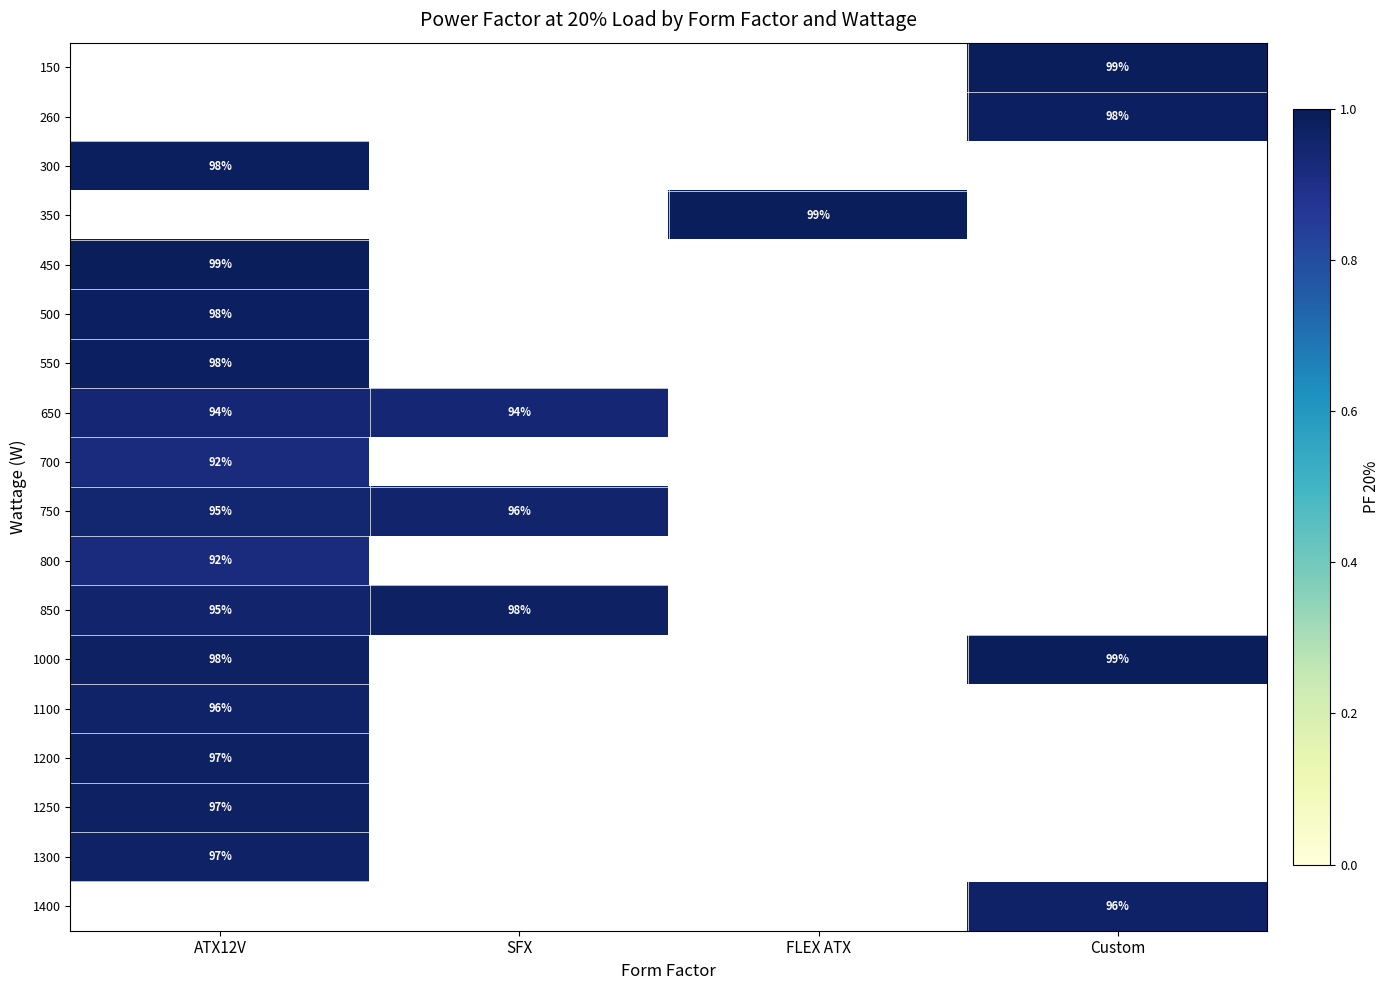

How many data points does each series have?

4